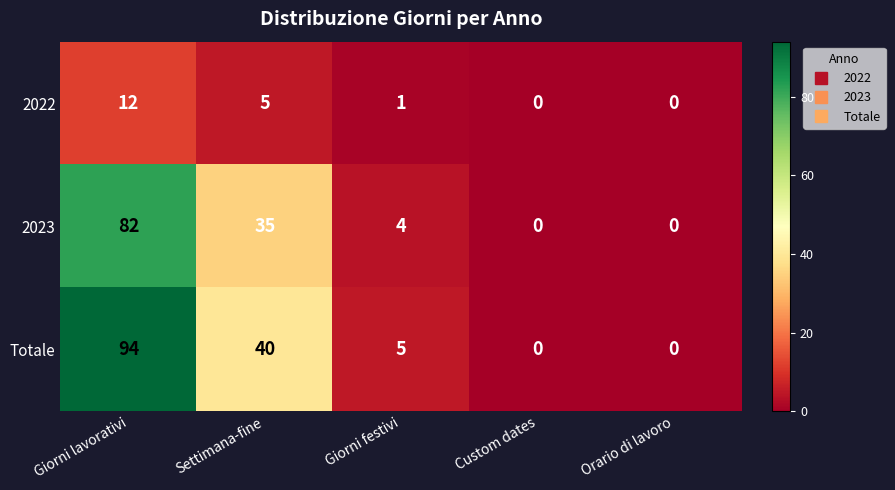

What is the total value across all series at Giorni festivi?

10